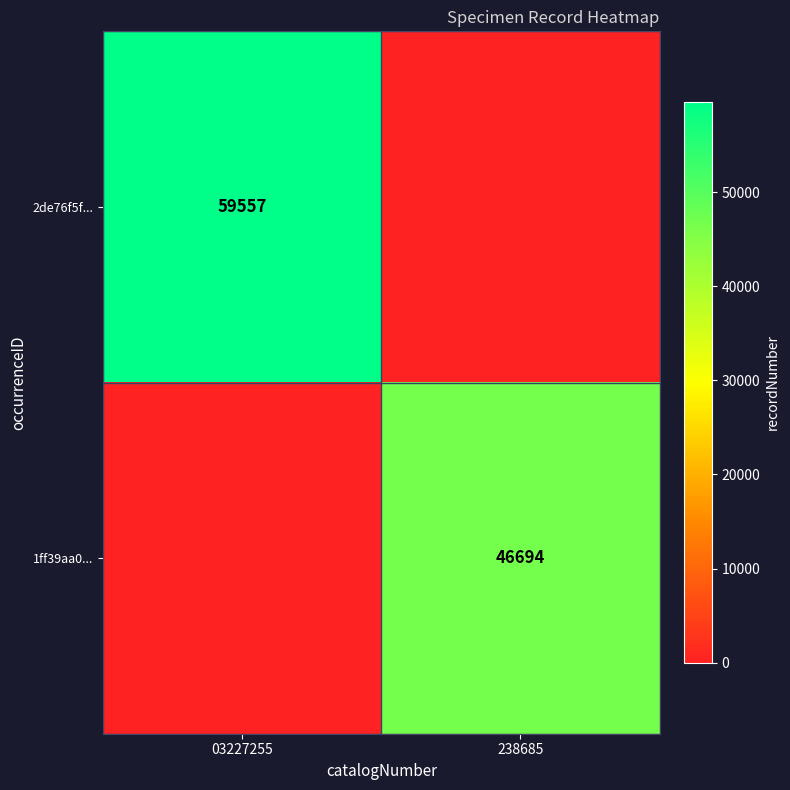

Is the value of 1ff39aa0... at 238685 greater than the value of 2de76f5f... at 03227255?

No